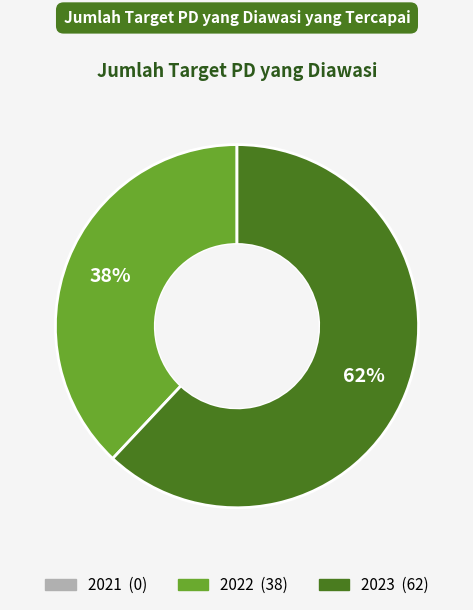

How many slices are in this pie chart?

2